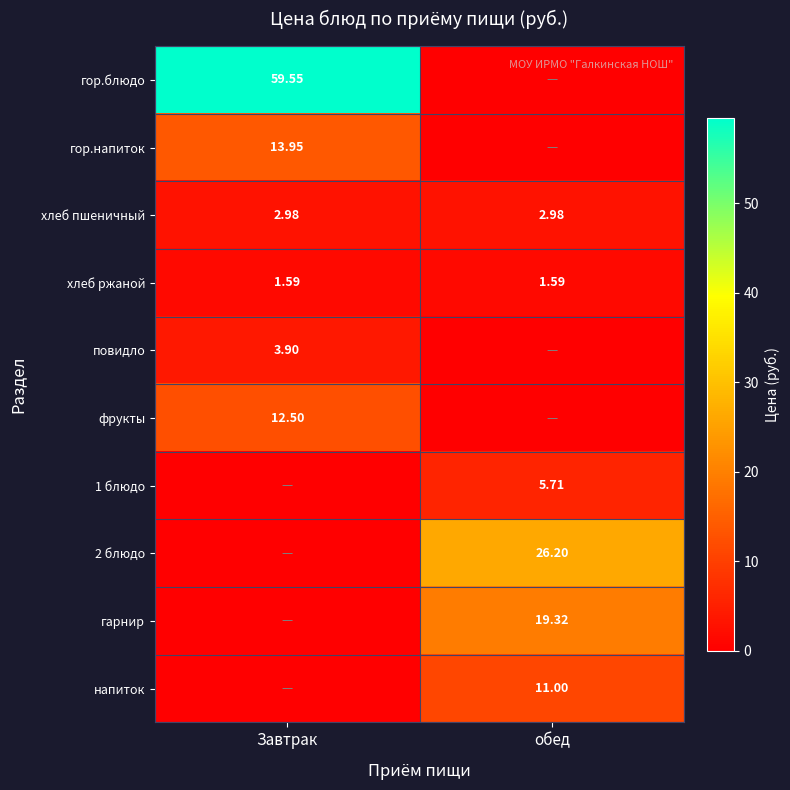

Between обед and Завтрак, which is larger?

Завтрак